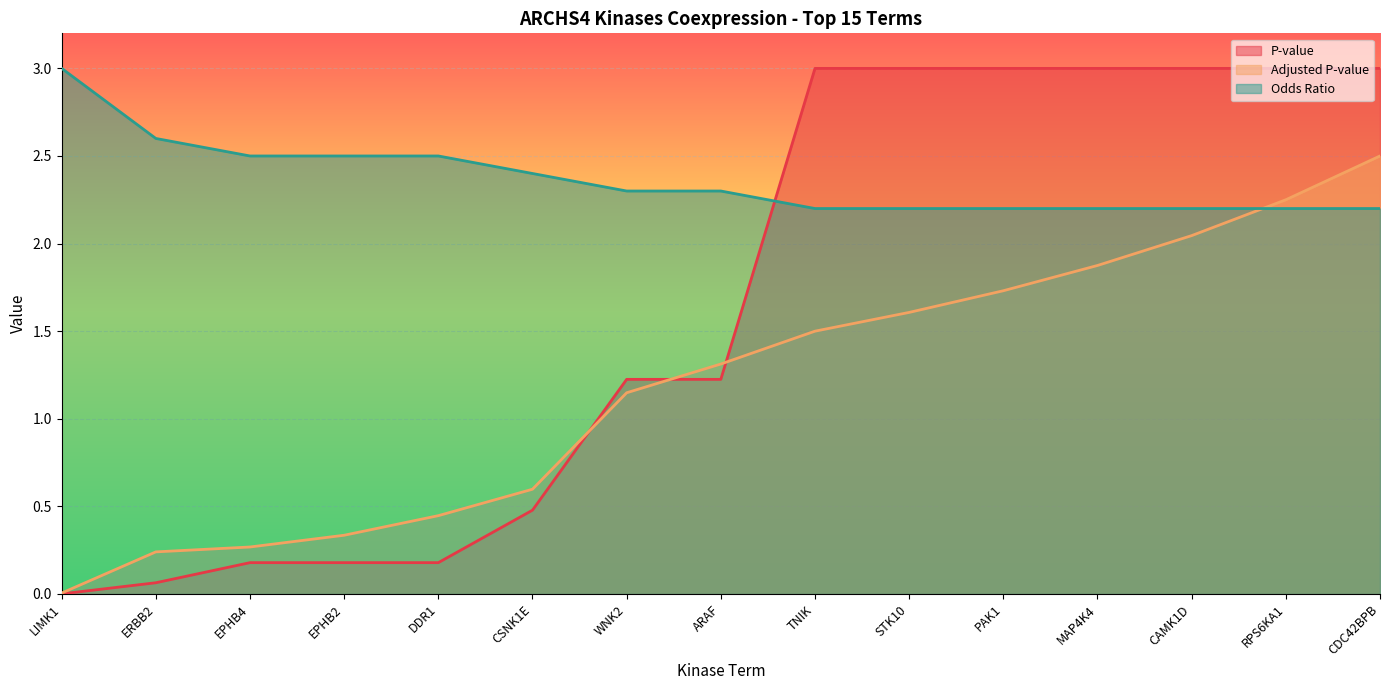

What is the value of the Odds Ratio point at the 7th from the left?

2.3